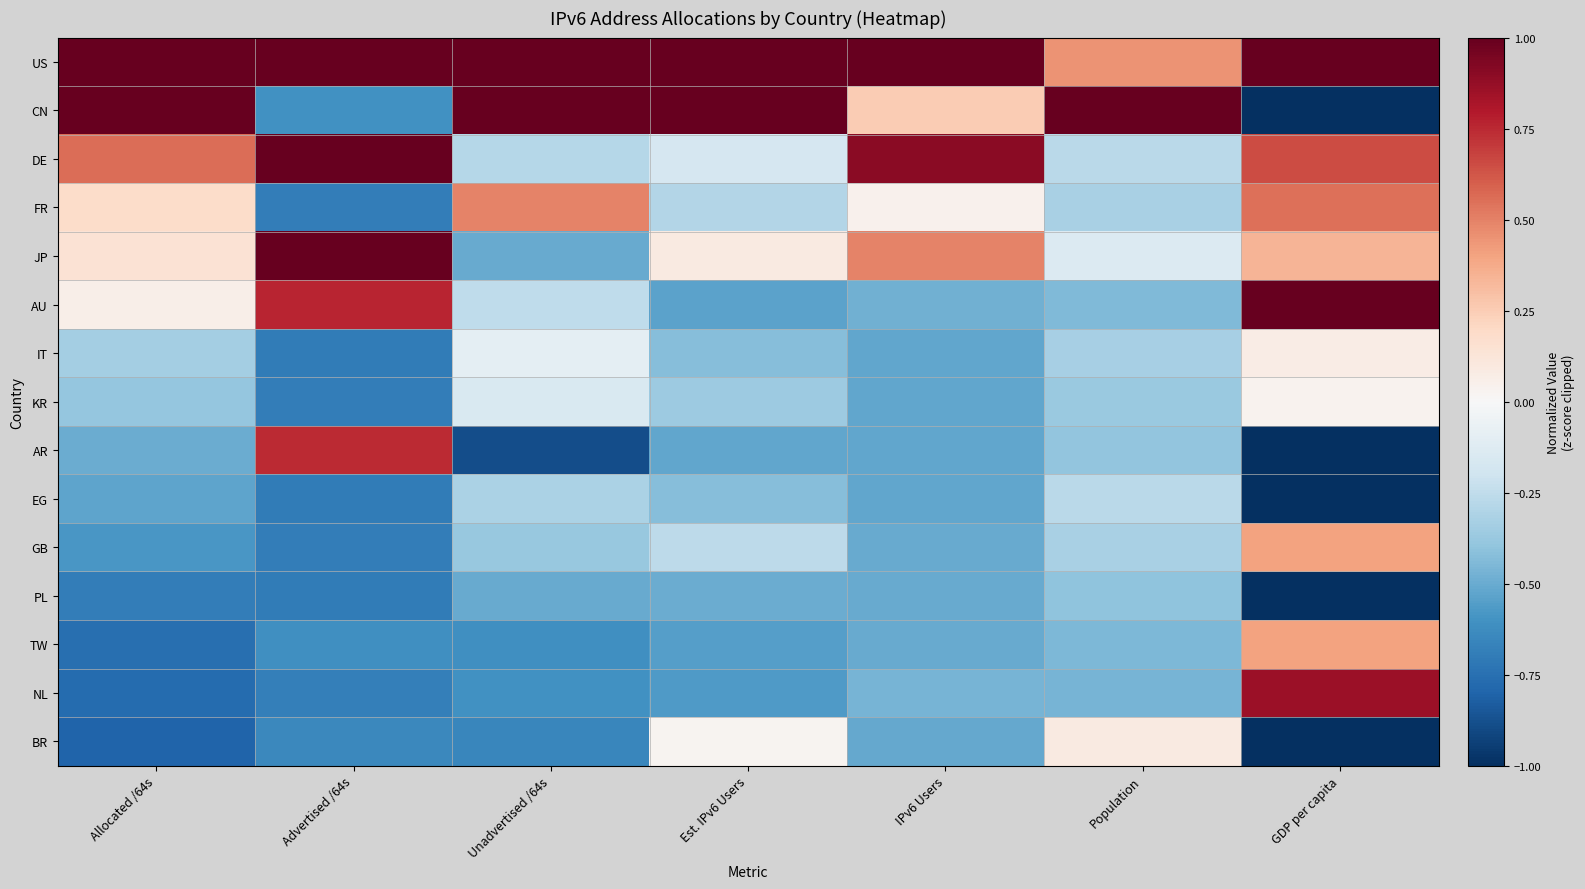

How many series are shown in this chart?

15